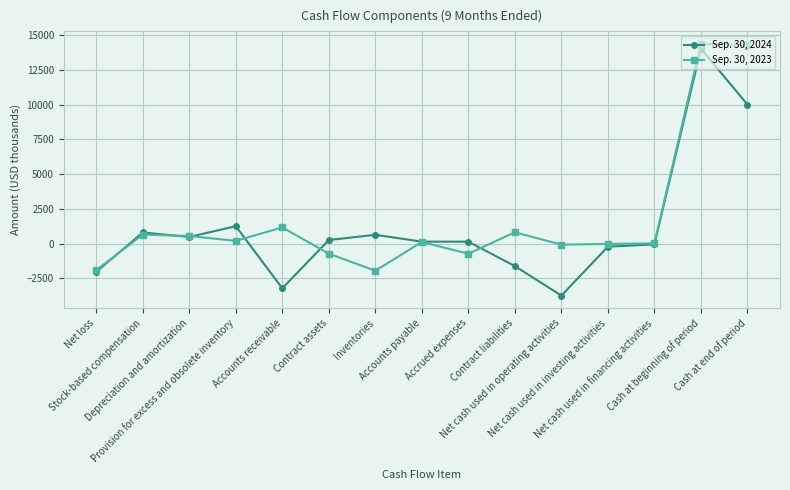

What is the total value across all series at Net cash used in financing activities?

-42